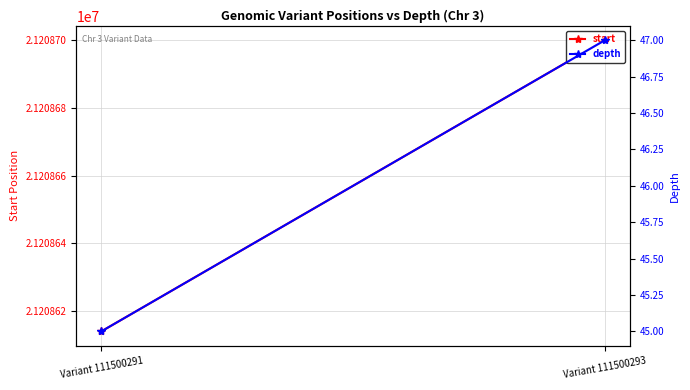

Between Variant 111500291 and Variant 111500293, which series saw the biggest shift?

start